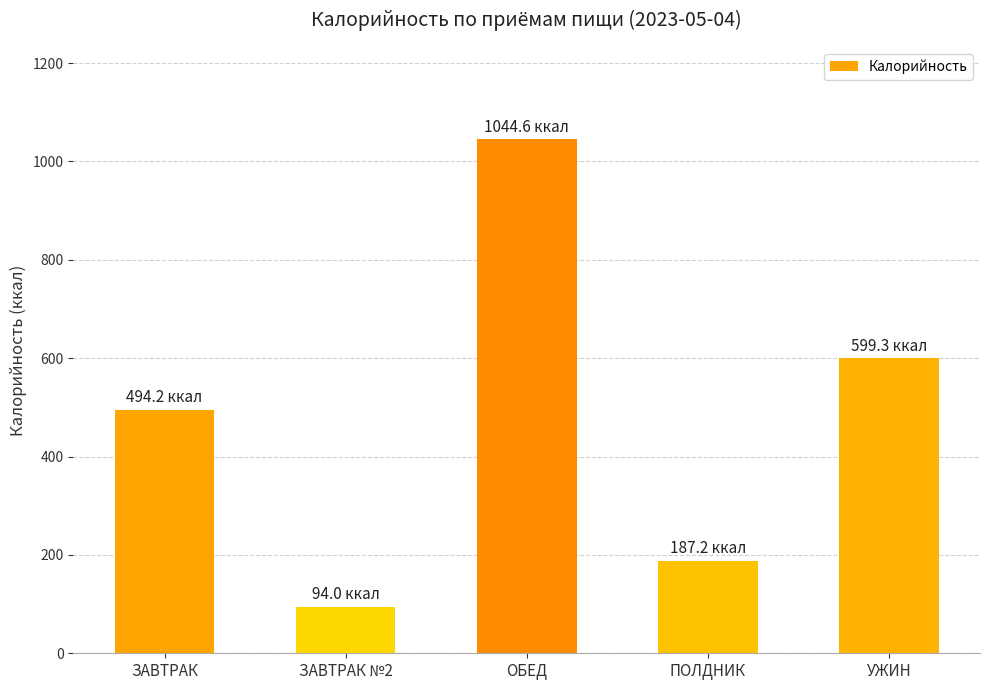

Reading left to right, what are all the values shown in this chart?

ЗАВТРАК=494.2	ЗАВТРАК №2=94.0	ОБЕД=1044.6	ПОЛДНИК=187.2	УЖИН=599.3